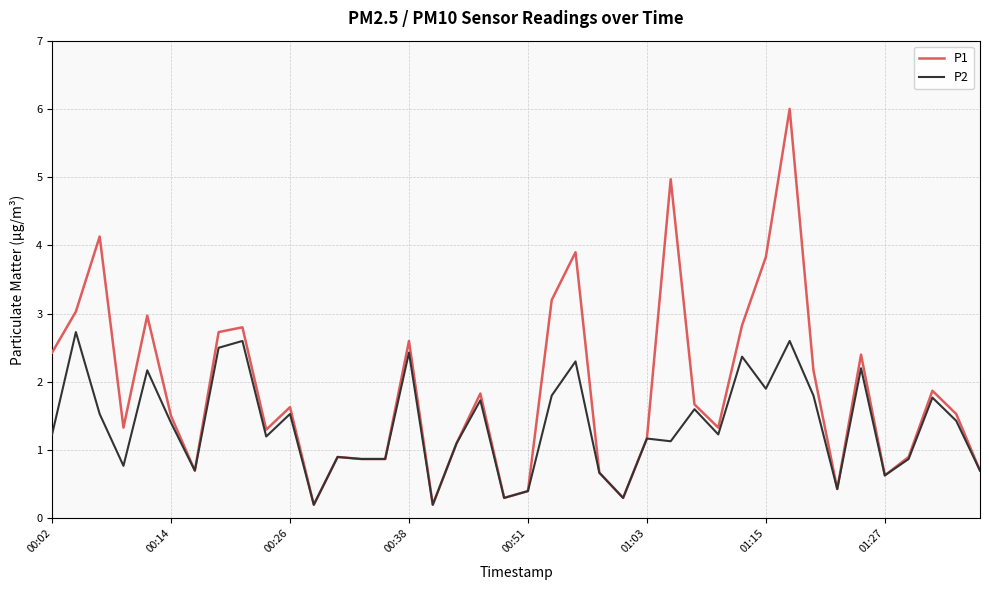

List the series in order of their peak value, highest first.

P1, P2